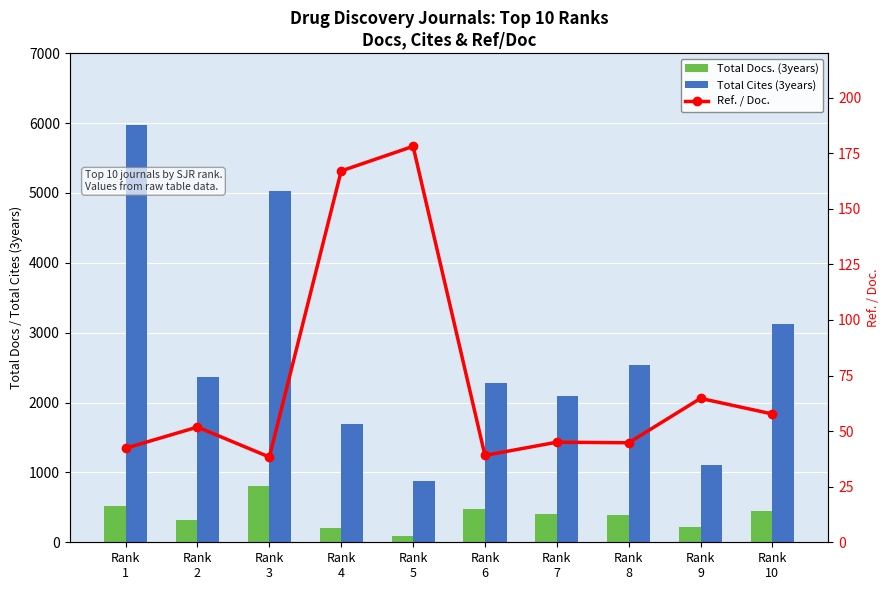

At which category is the sum across all series the highest?

Rank
1